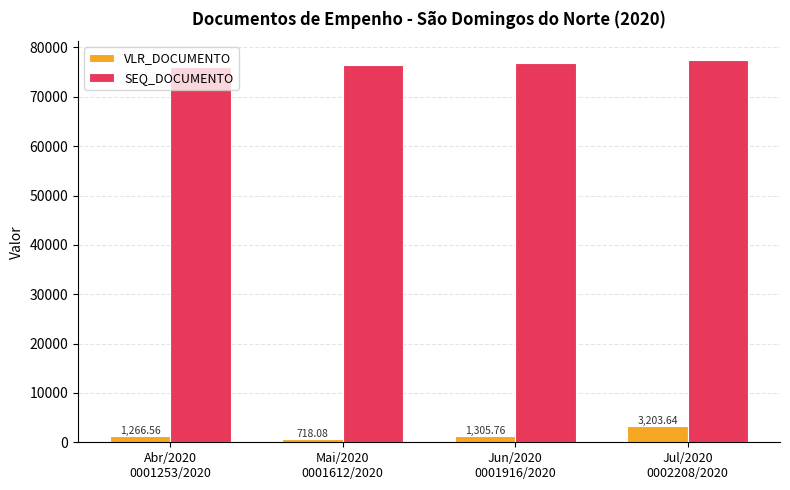

At which category is the sum across all series the highest?

Jul/2020
0002208/2020